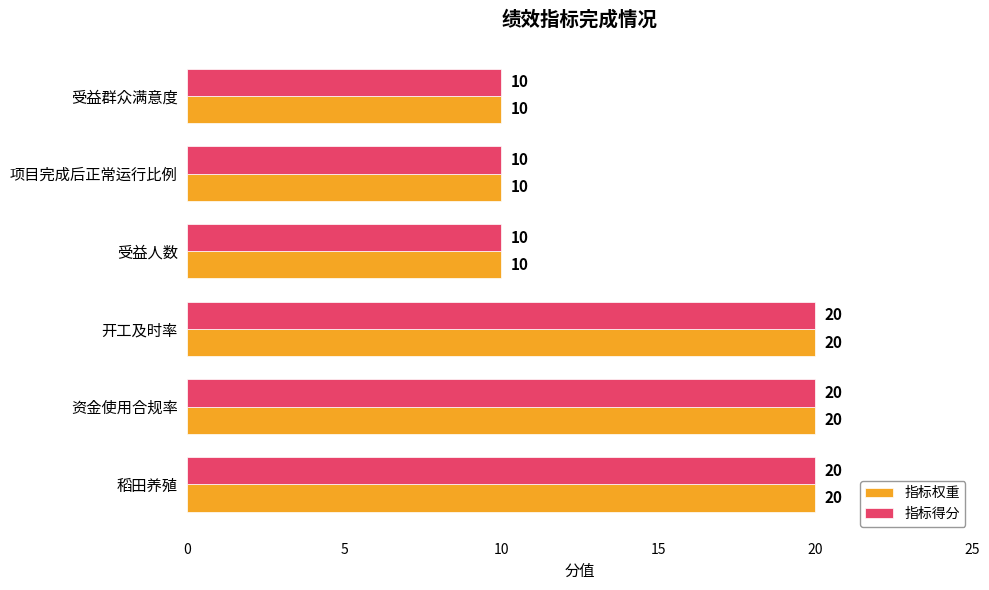

What is the difference between the second highest and minimum values in the 指标得分 series?

10